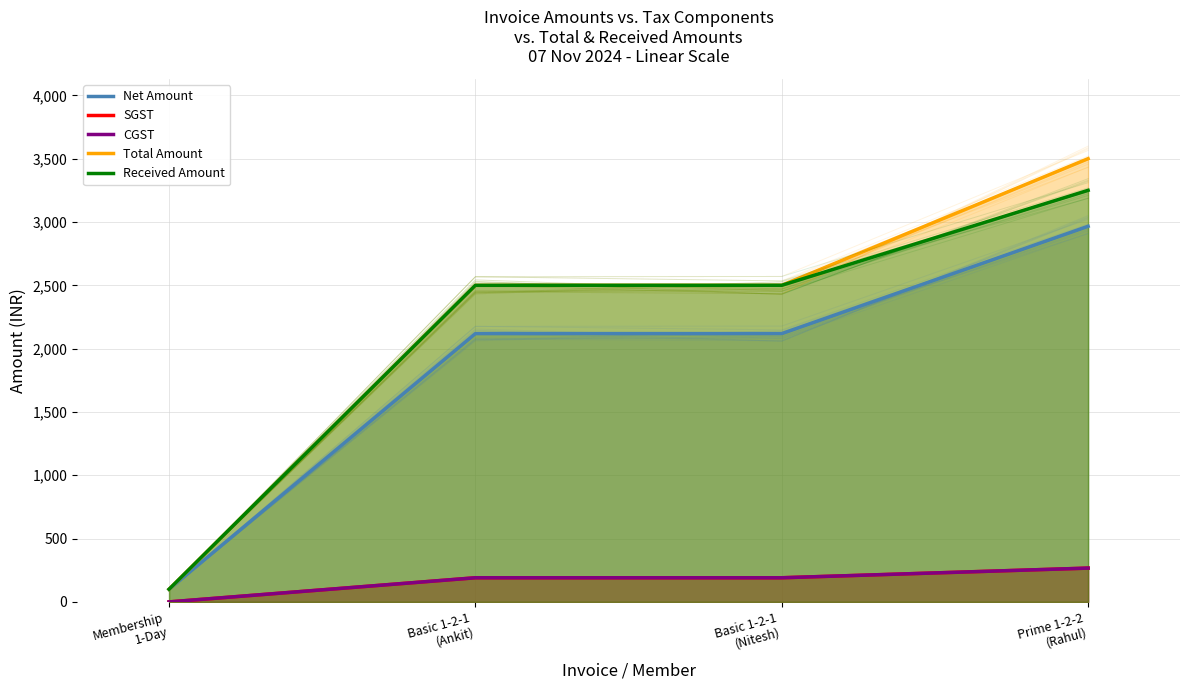

What is the value of the Total Amount point at the 3rd from the left?

2500.0